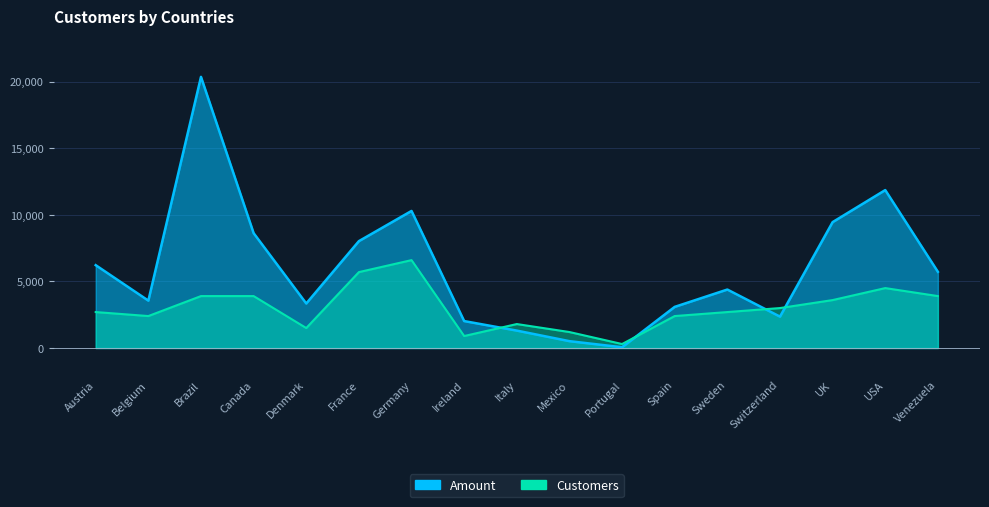

What is the difference between the maximum and second lowest values in the Amount series?

19846.0